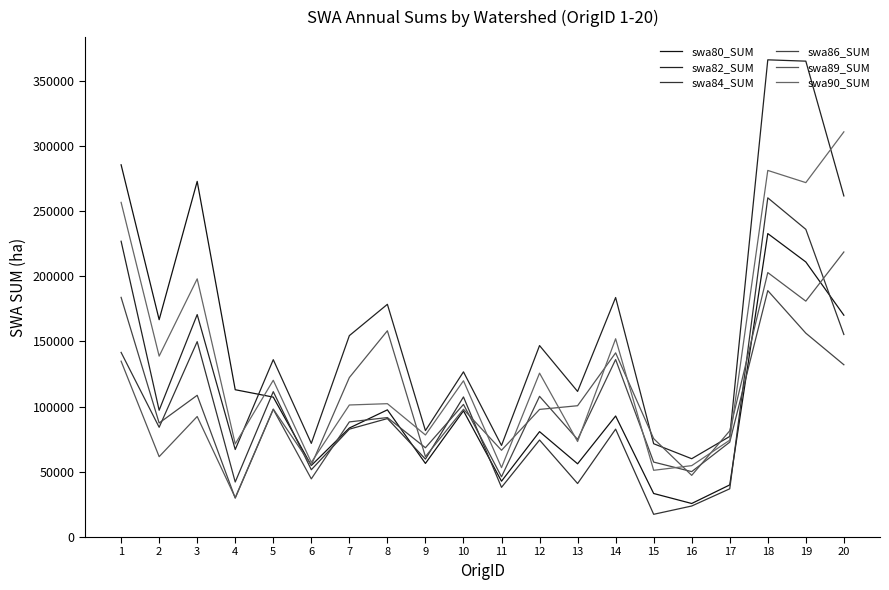

Does the chart display data point markers on the line(s)?

No